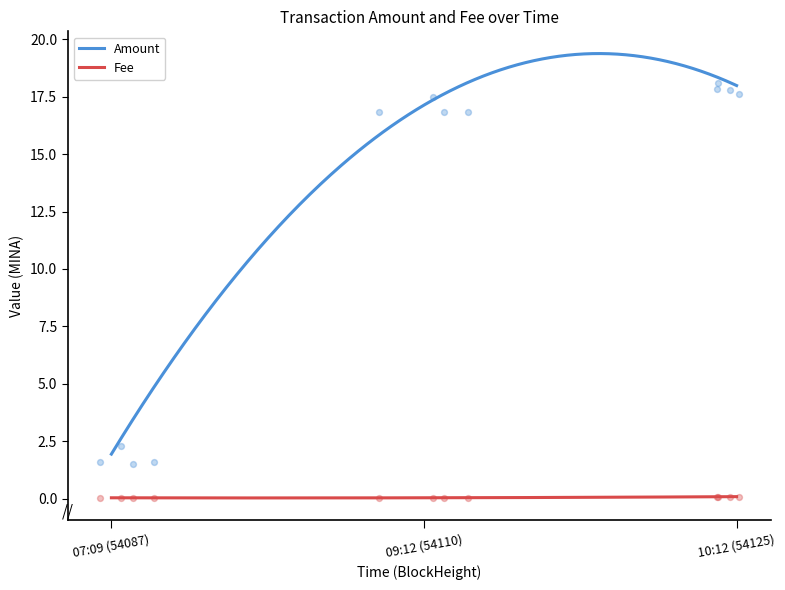

Which series contains the highest Y value?

Amount